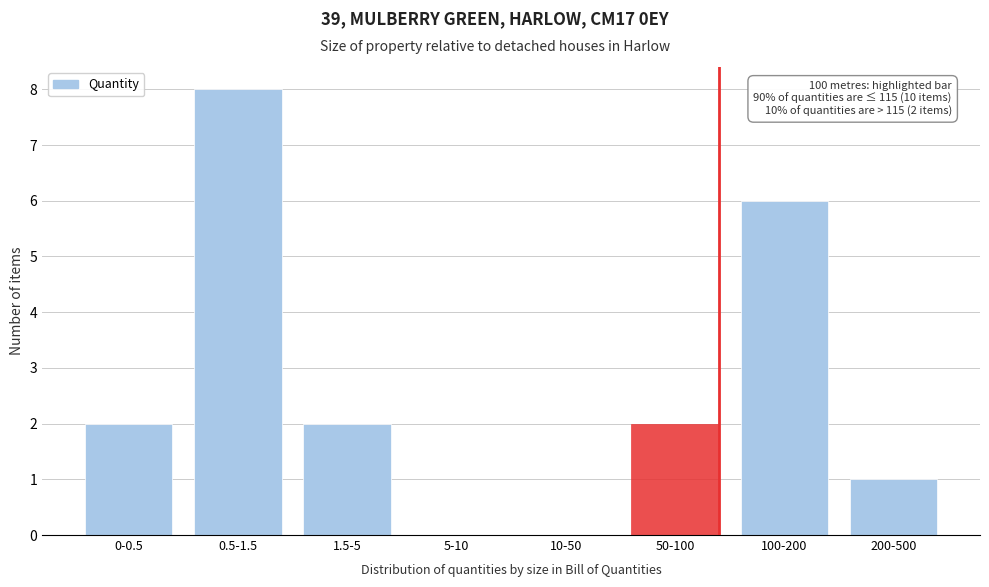

Reading left to right, what are all the values shown in this chart?

0-0.5=2	0.5-1.5=8	1.5-5=2	5-10=0	10-50=0	50-100=2	100-200=6	200-500=1